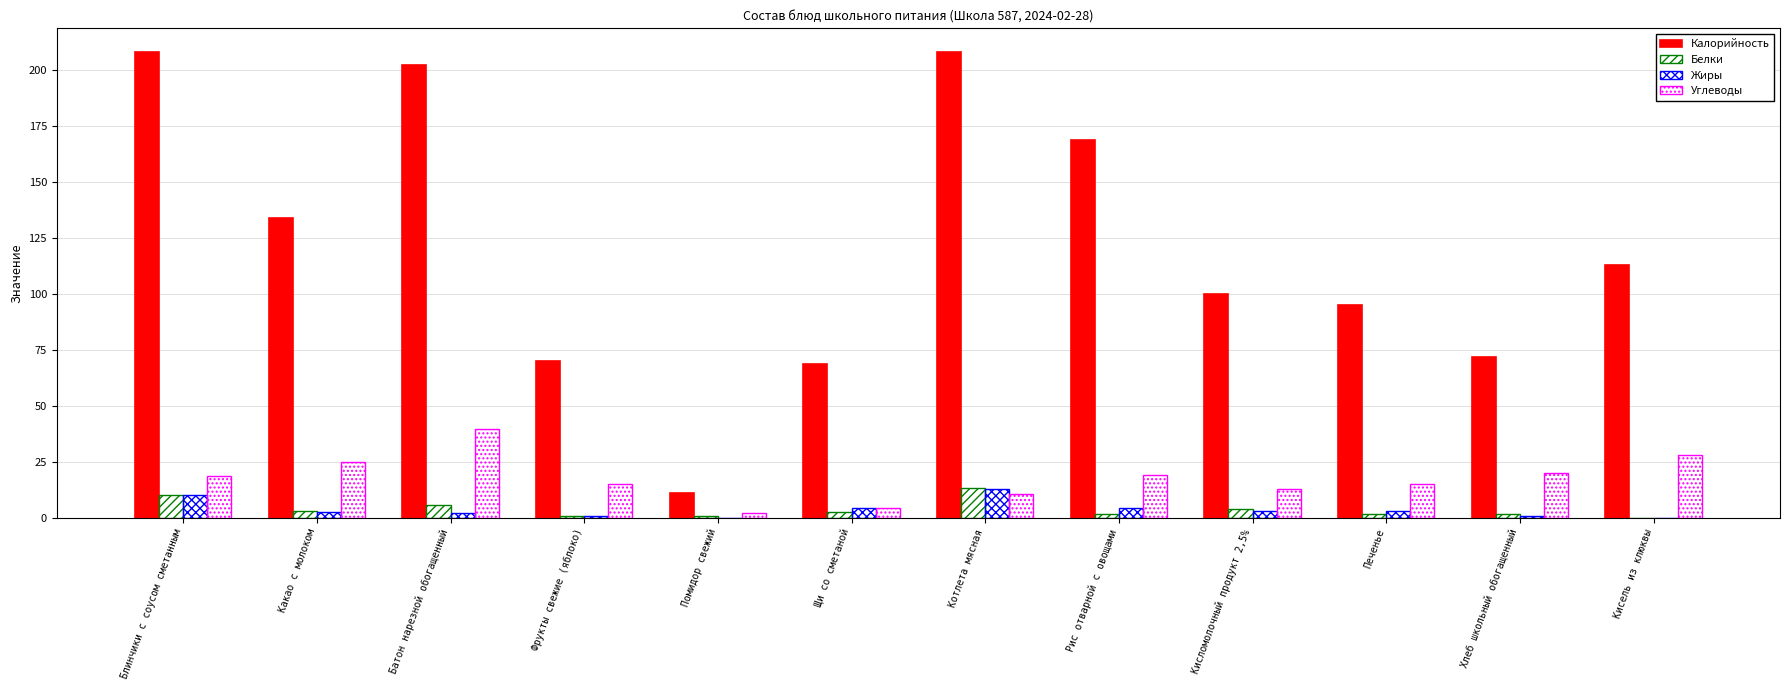

Reading right to left, list all the values displayed in this chart.

Калорийность: 113.0	72.0	95.2	100.0	169.0	208.3	68.8	11.0	70.2	202.4	134.0	208.3
Белки: 0.1	1.9	1.8	4.0	1.5	13.5	2.5	1.0	0.6	5.8	2.9	10.4
Жиры: 0.1	0.9	2.9	3.1	4.6	12.8	4.5	0.1	0.6	2.0	2.5	10.3
Углеводы: 27.9	19.9	15.2	13.0	19.2	10.5	4.5	2.0	15.2	39.6	24.8	18.6